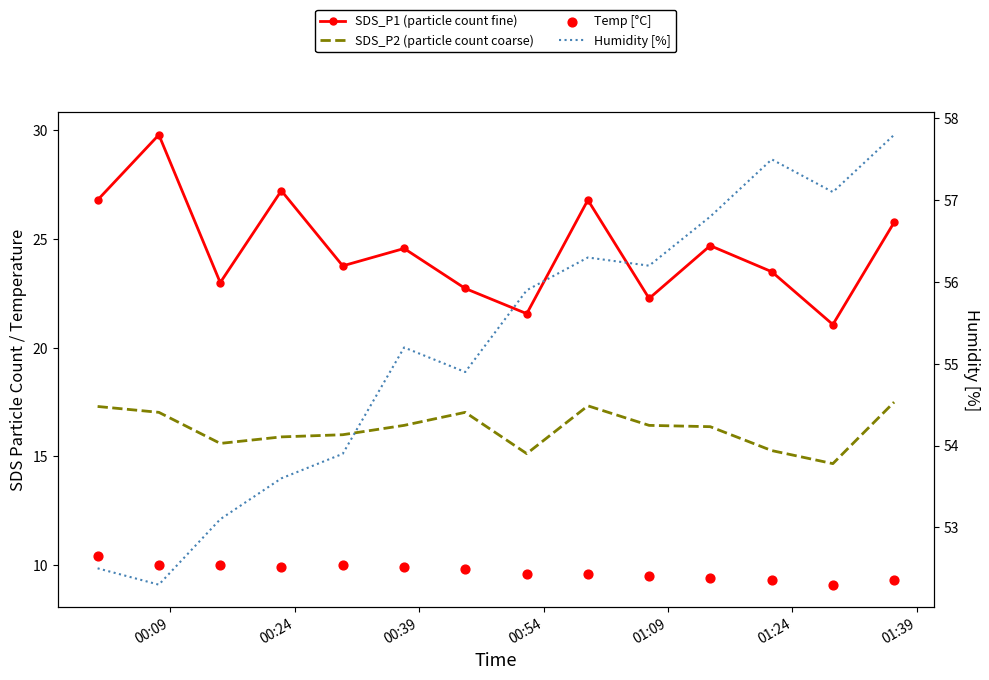

Which series has the largest Y range (max minus min)?

SDS_P1